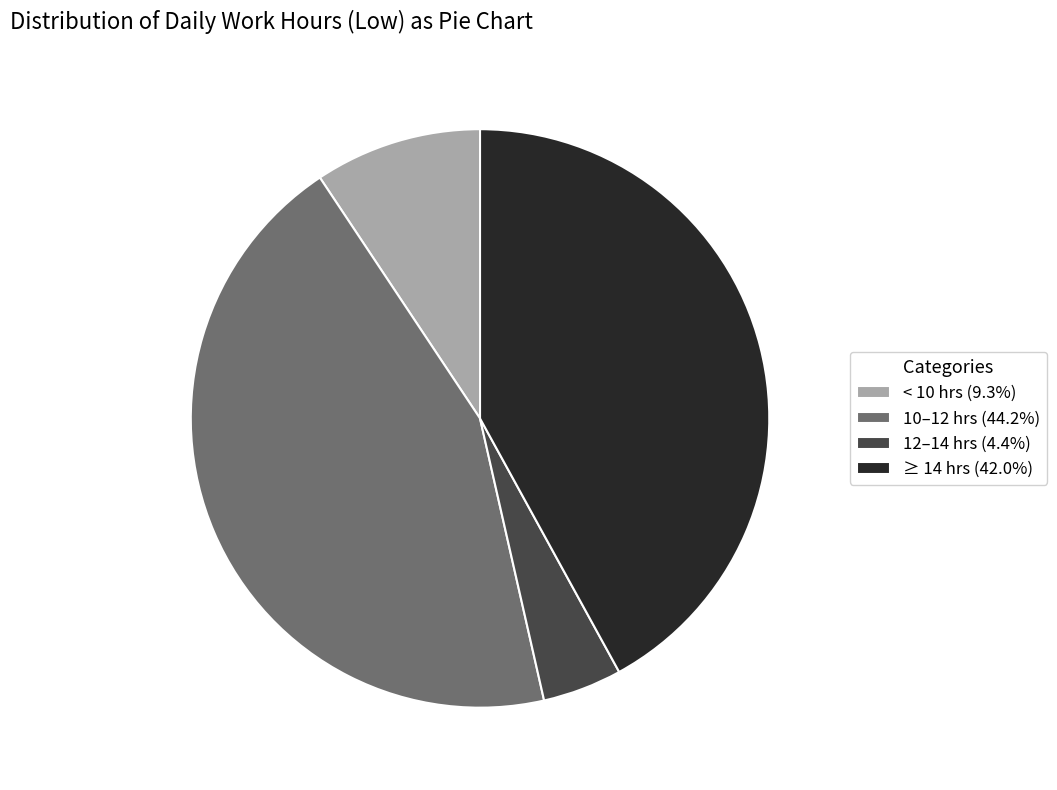

Approximately how many times larger is the value at 10–12 hrs (44.2%) compared to ≥ 14 hrs (42.0%)?

1.1